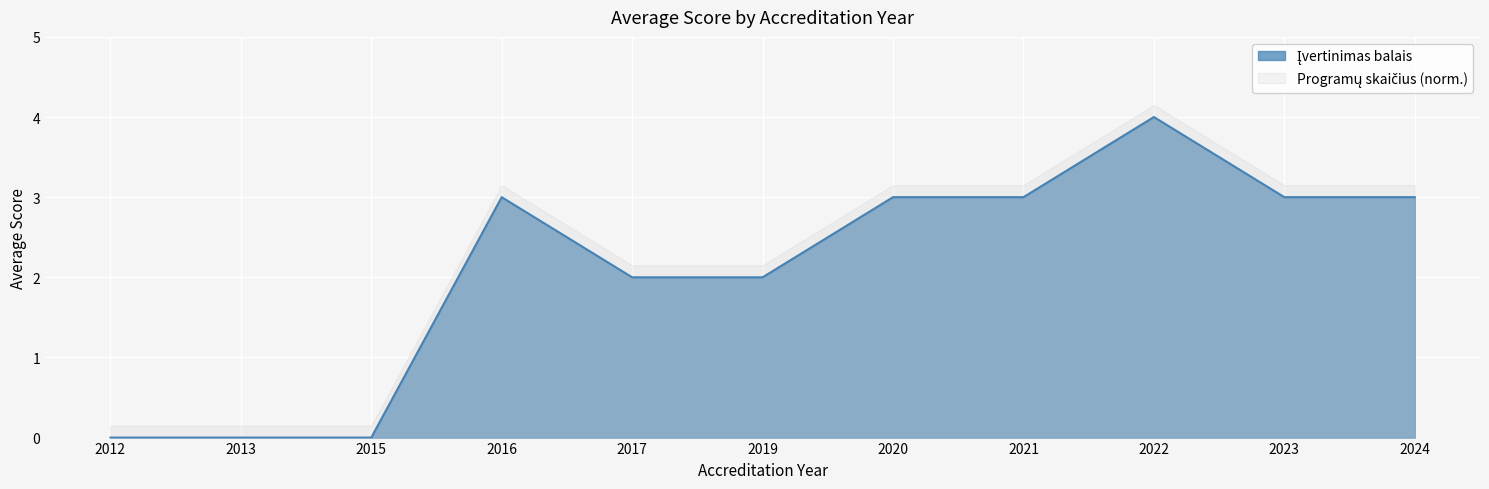

The value at 2021 is 3. True or false?

True